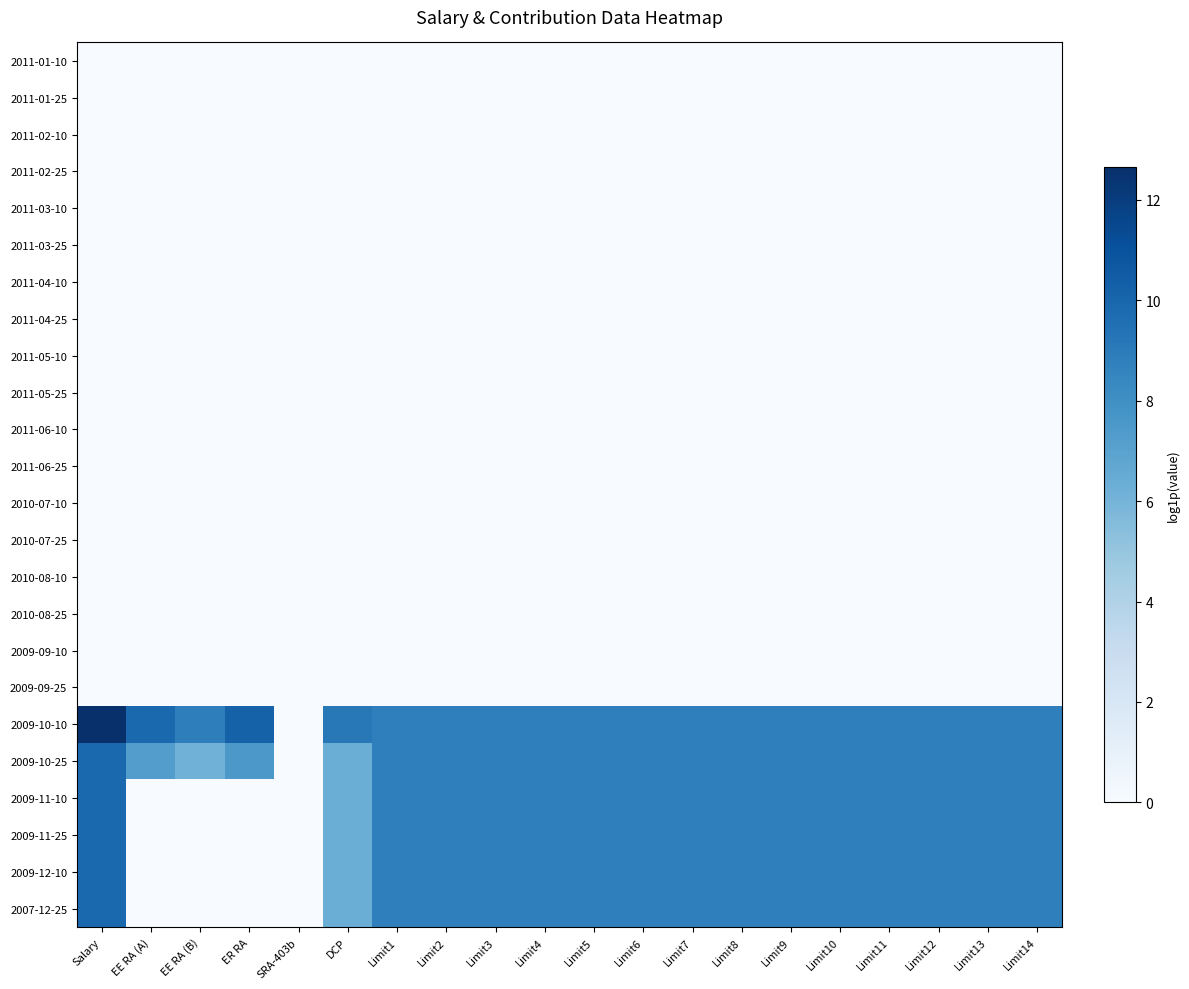

Between Limit2 and Limit12, which is larger?

Limit2